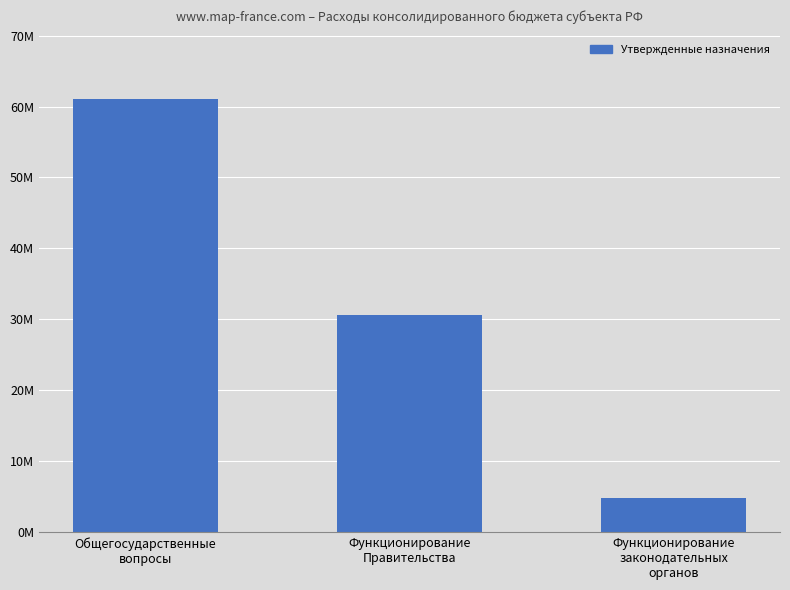

Where is the data nearest to the value 32873178?

Функционирование
Правительства